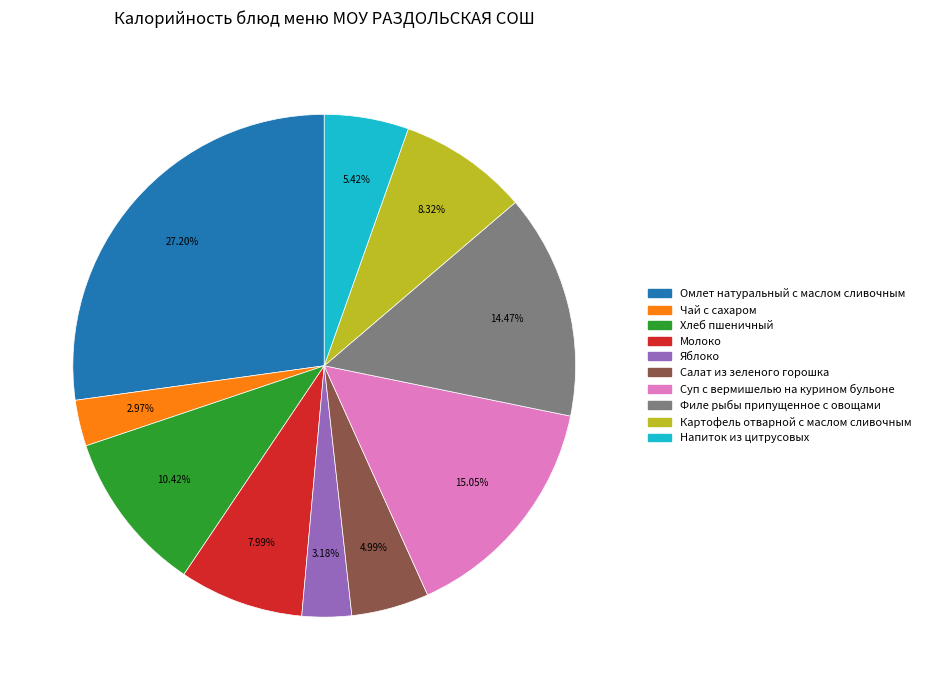

Combined, what portion of the pie is Чай с сахаром and Хлеб пшеничный?

13.4%